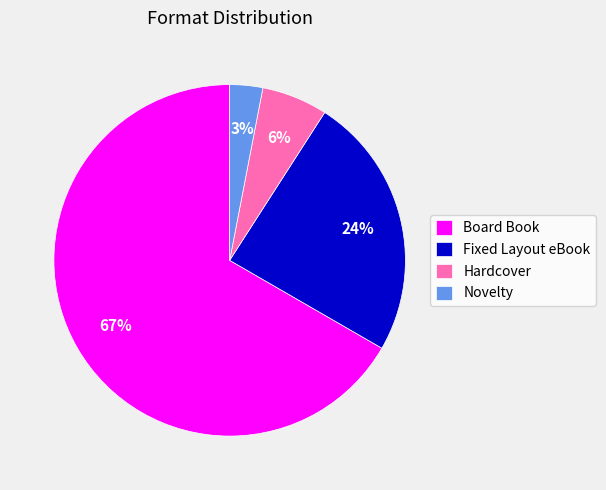

To the nearest percent, what portion does Fixed Layout eBook represent?

24%